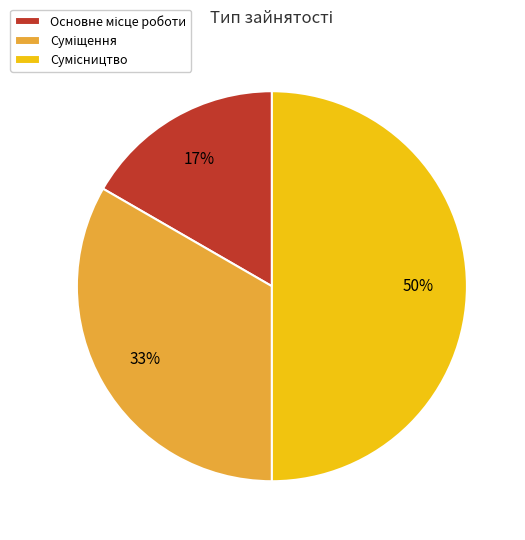

To the nearest percent, what is the difference between the largest and smallest slice percentages?

33%